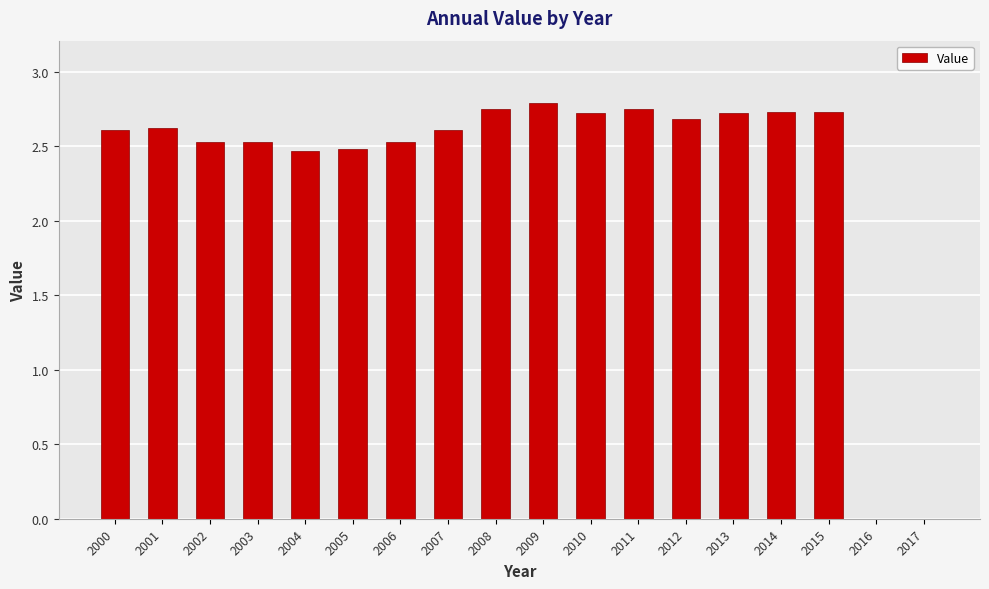

What is the sum of the values at 2003 and 2016?

2.5